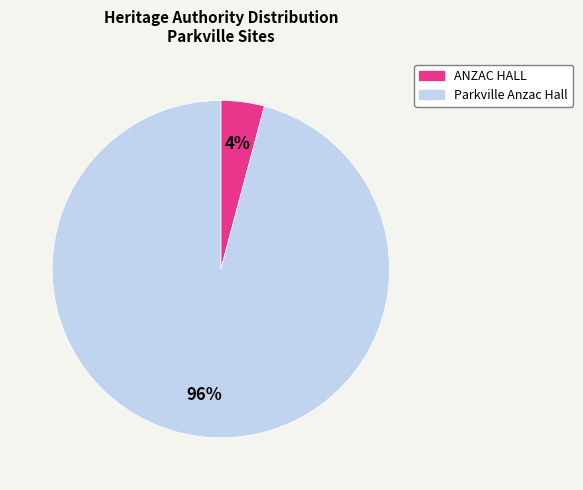

How many segments does this pie chart have?

2